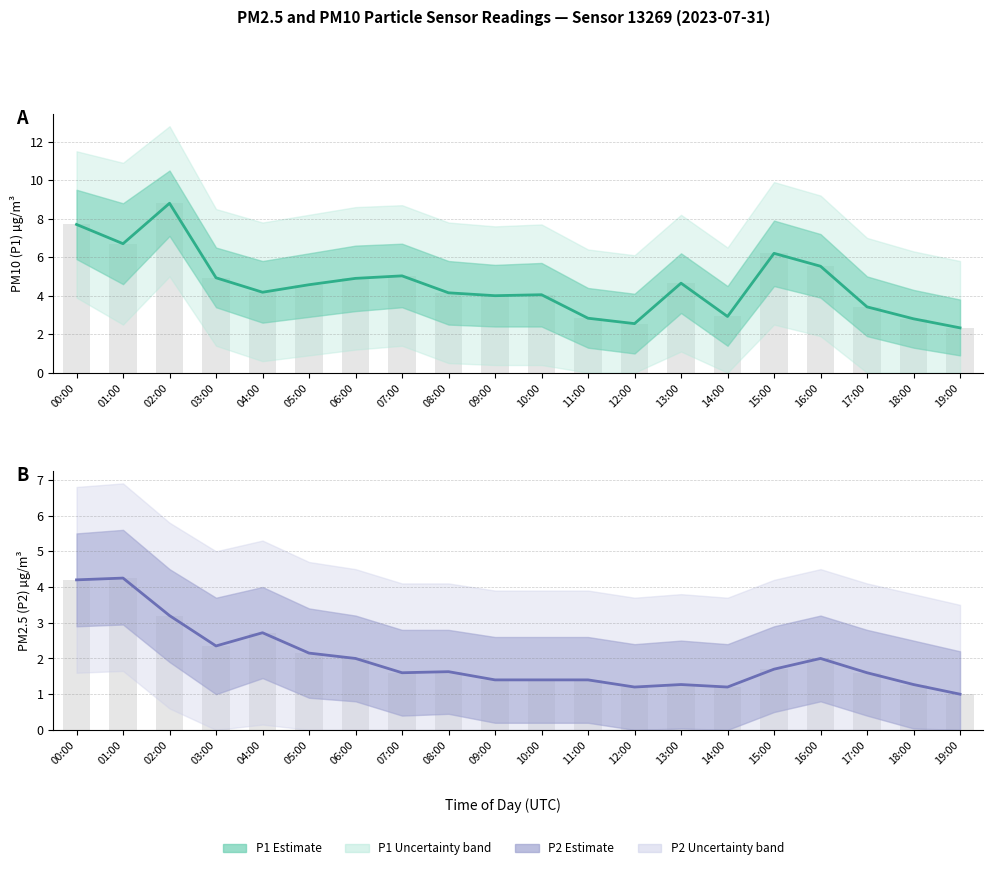

Which series has the largest range (max minus min)?

P1 (PM10) Estimate